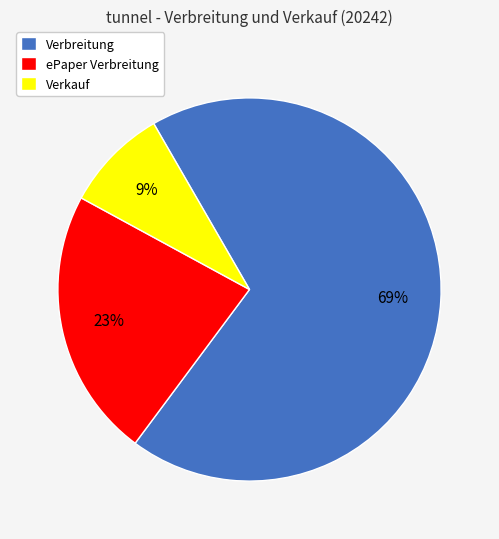

Is there a majority slice in this chart?

Yes